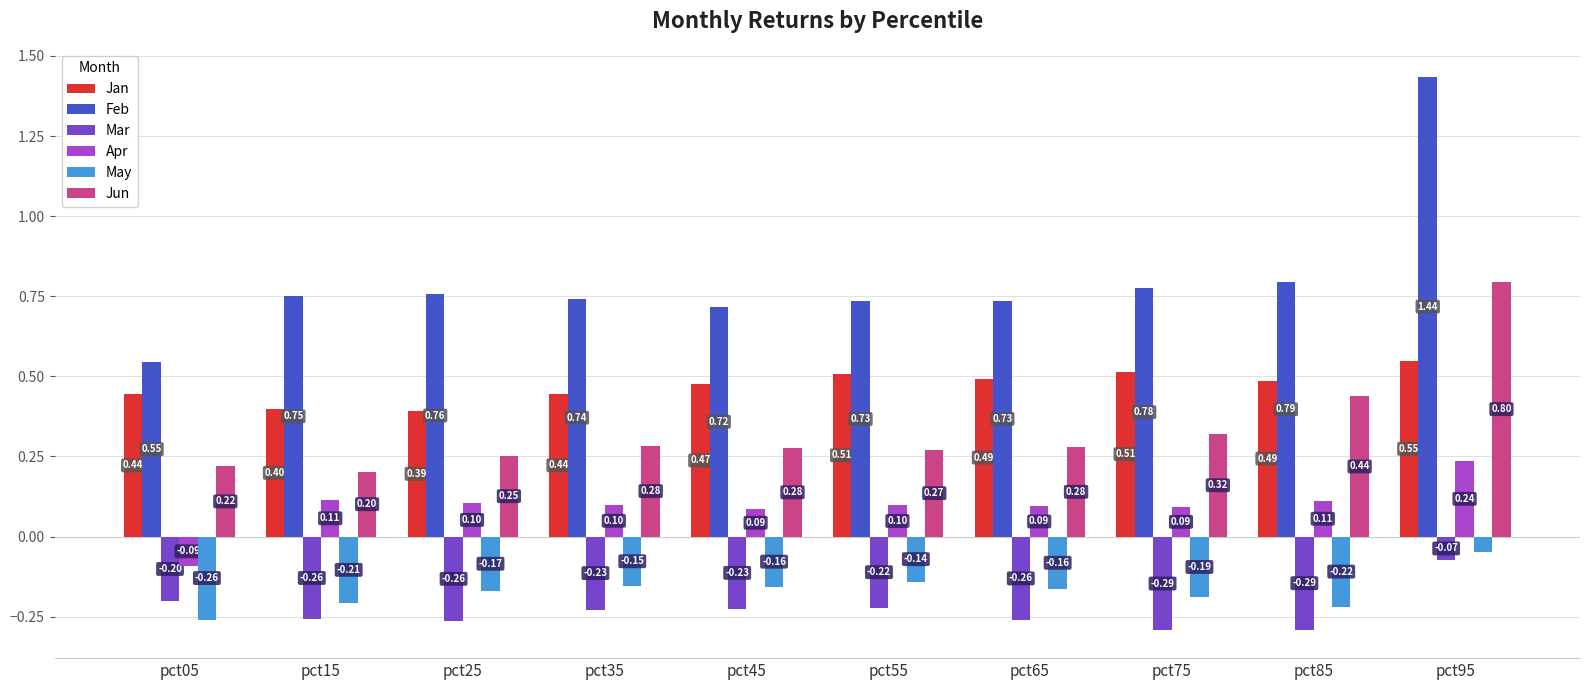

Which series has the largest total across all categories?

Feb